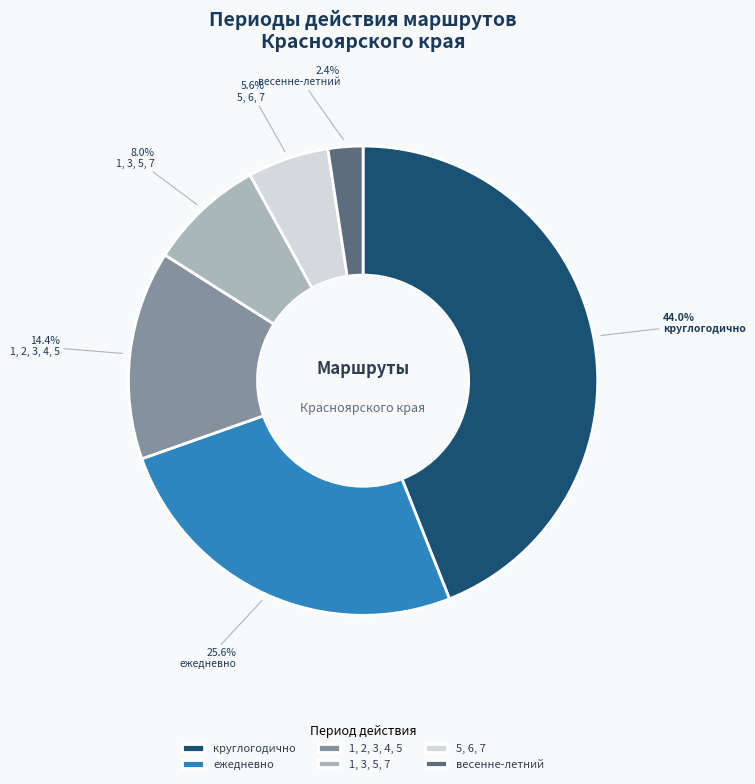

True or false: весенне-летний accounts for 2% of the total.

True